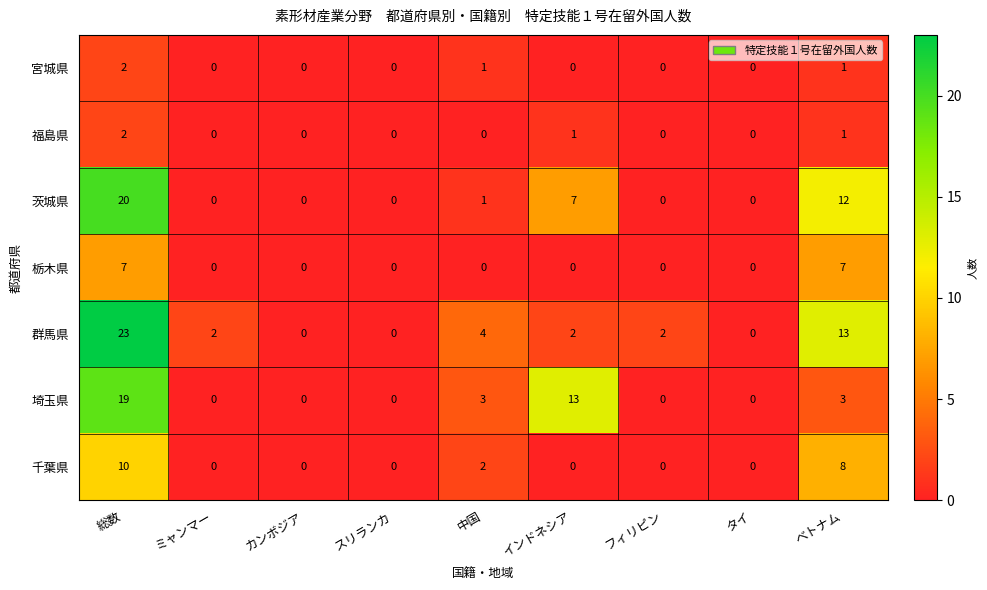

What is the sum of all 茨城県 values?

40